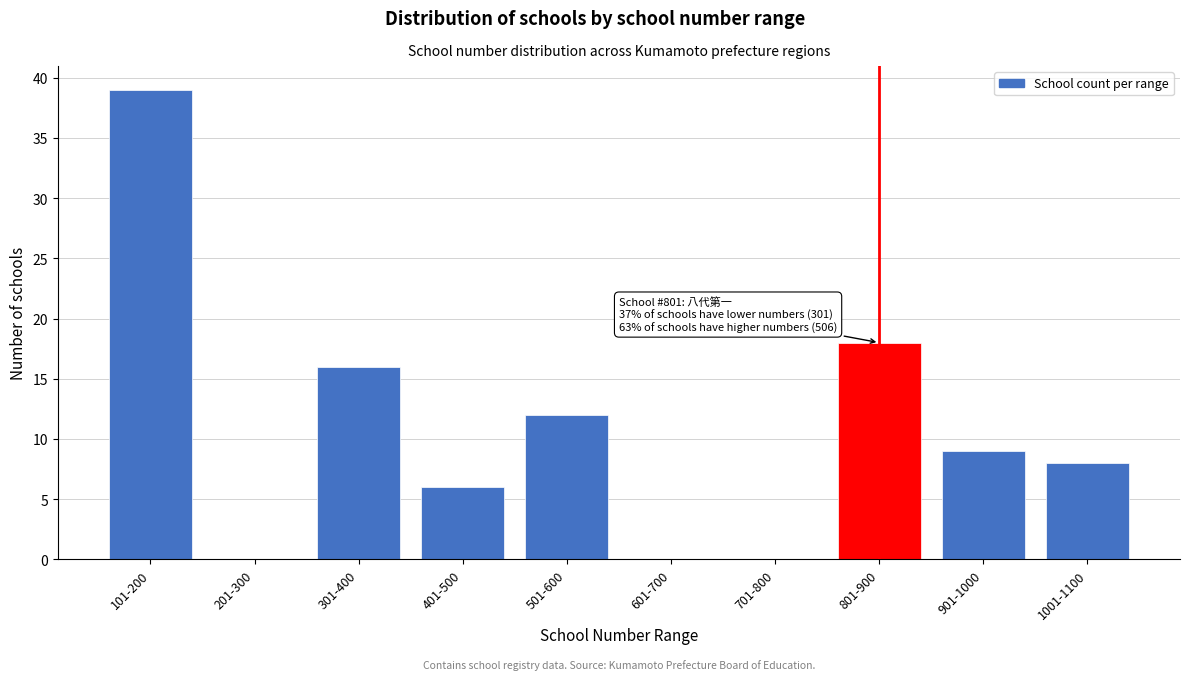

Reading left to right, list all the values displayed in this chart.

101-200=39	201-300=0	301-400=16	401-500=6	501-600=12	601-700=0	701-800=0	801-900=18	901-1000=9	1001-1100=8